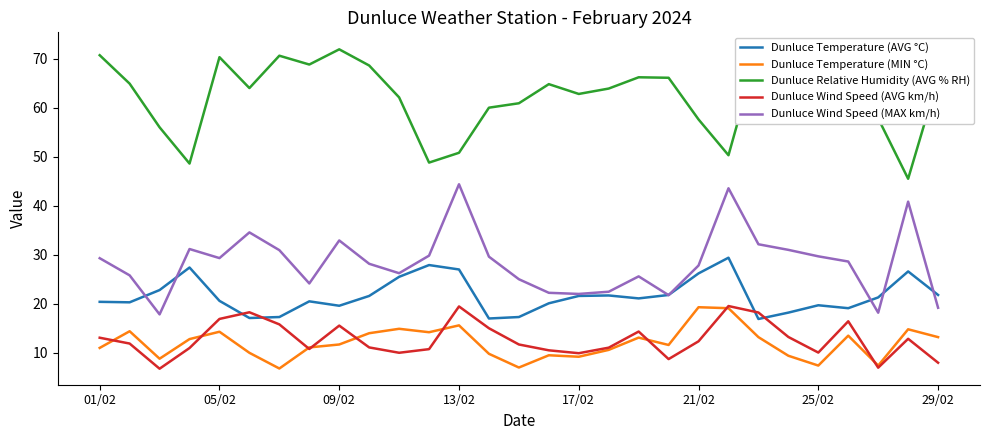

True or false: Dunluce Wind Speed (MAX km/h) and Dunluce Temperature (MIN °C) cross at least once.

False